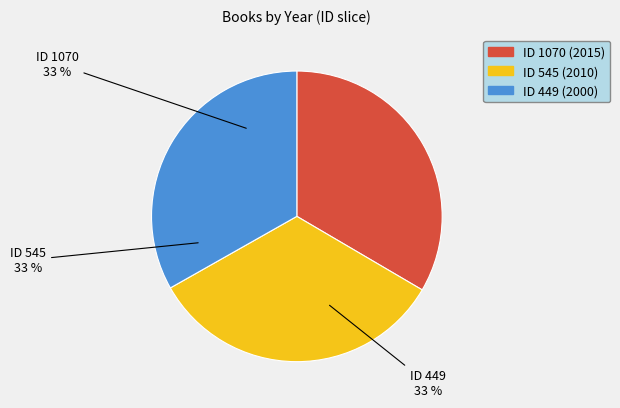

Is there a majority slice in this chart?

No